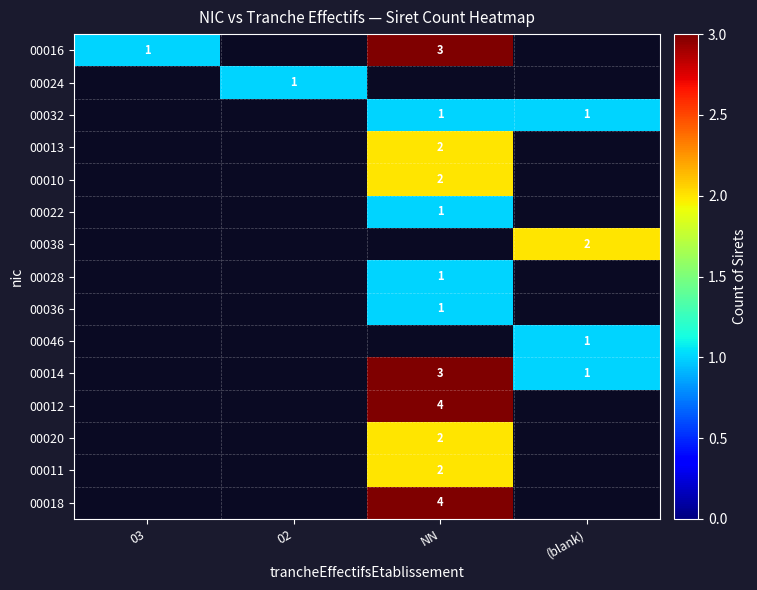

Count the number of data series in this chart.

15